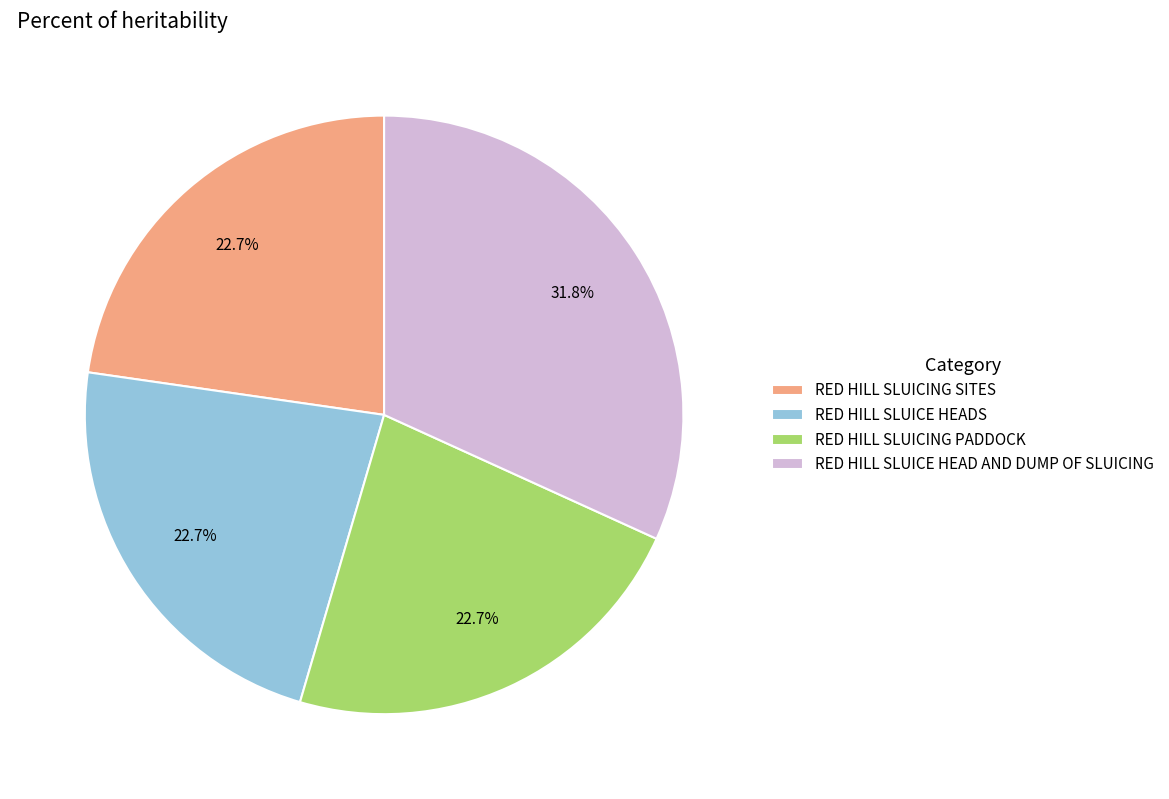

What percentage is NOT represented by RED HILL SLUICING SITES?

77.3%